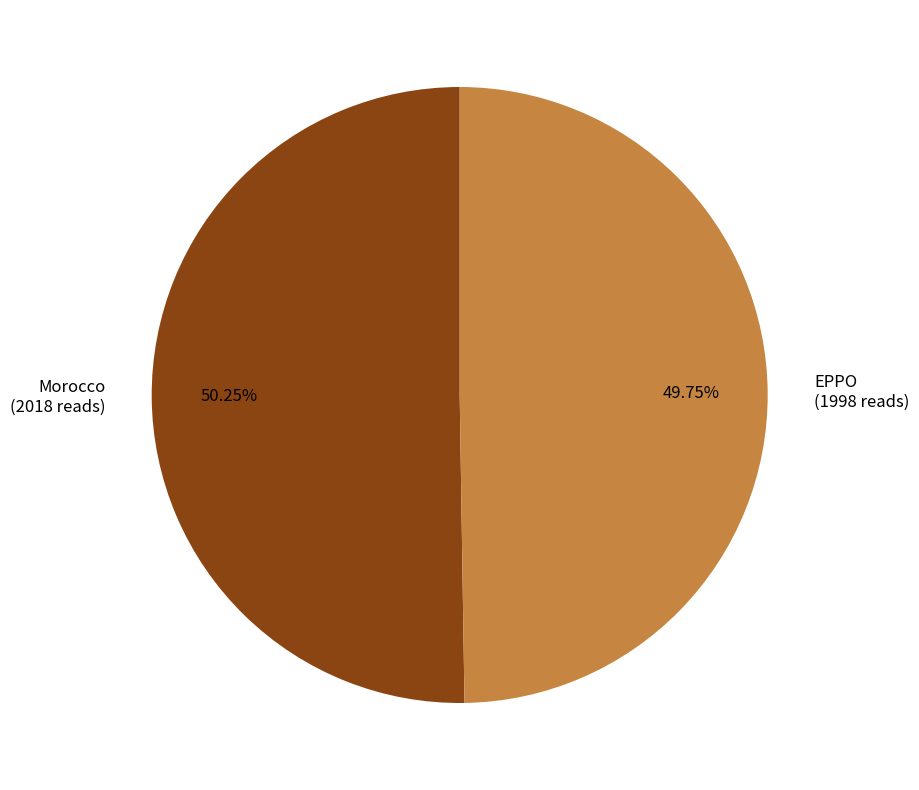

Is there any slice that represents more than half of the pie?

Yes